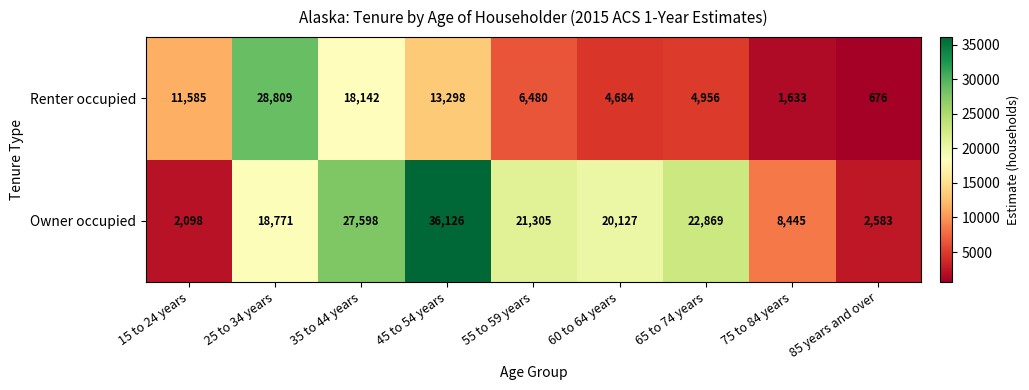

Count the number of categories in the chart.

9